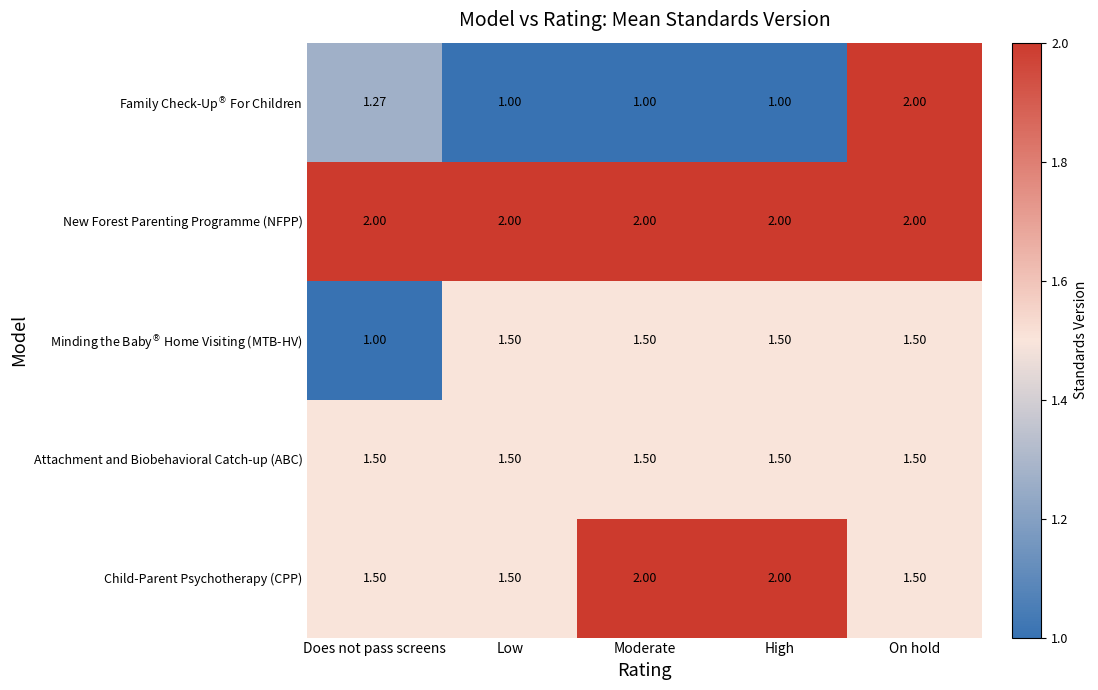

Is the value of Attachment and Biobehavioral Catch-up (ABC) at Low greater than the value of Child-Parent Psychotherapy (CPP) at High?

No